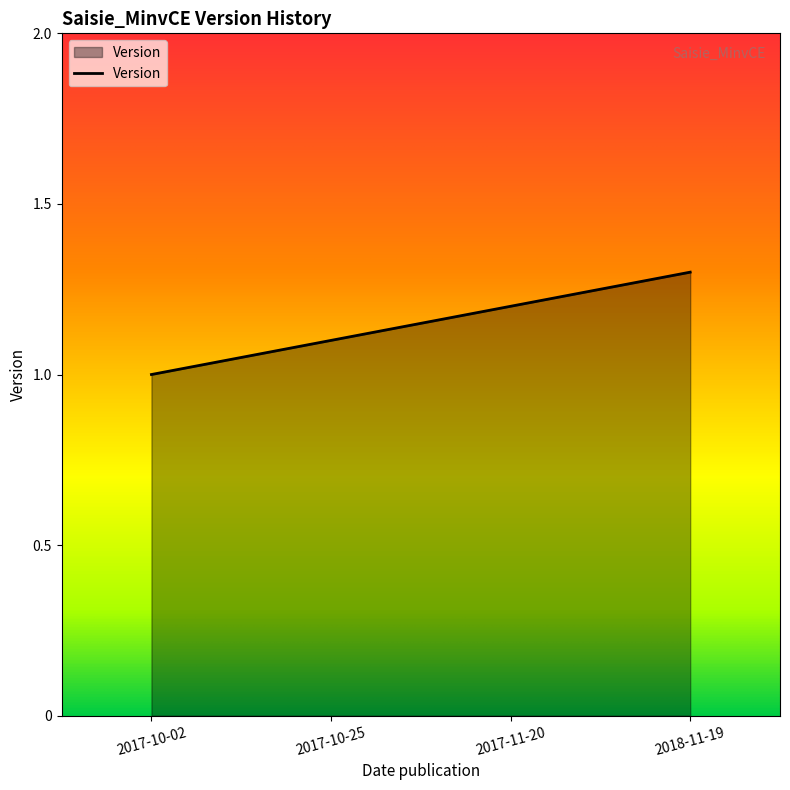

List the labels in order of value, largest first.

2018-11-19, 2017-11-20, 2017-10-25, 2017-10-02